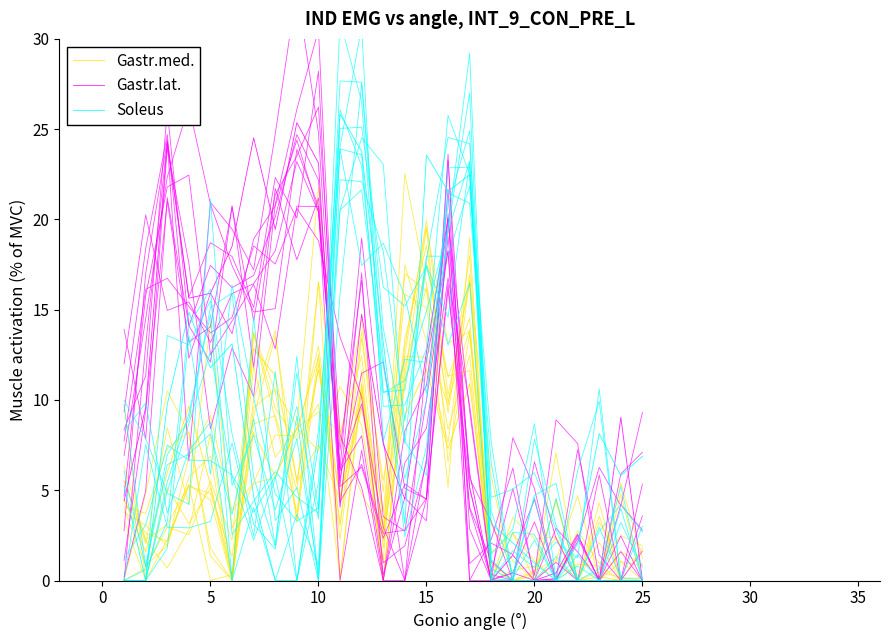

How many lines are shown in the chart?

3